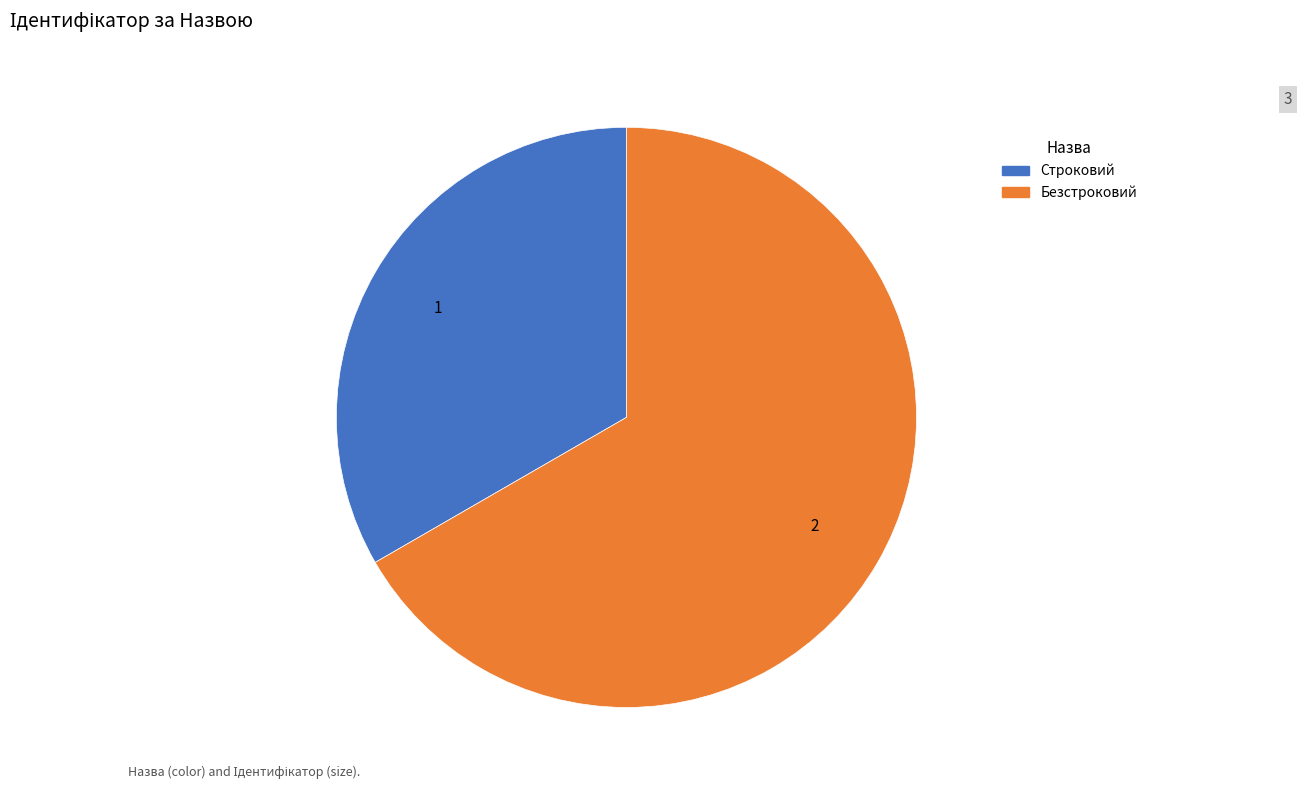

Which has a higher value, Строковий or Безстроковий?

Безстроковий